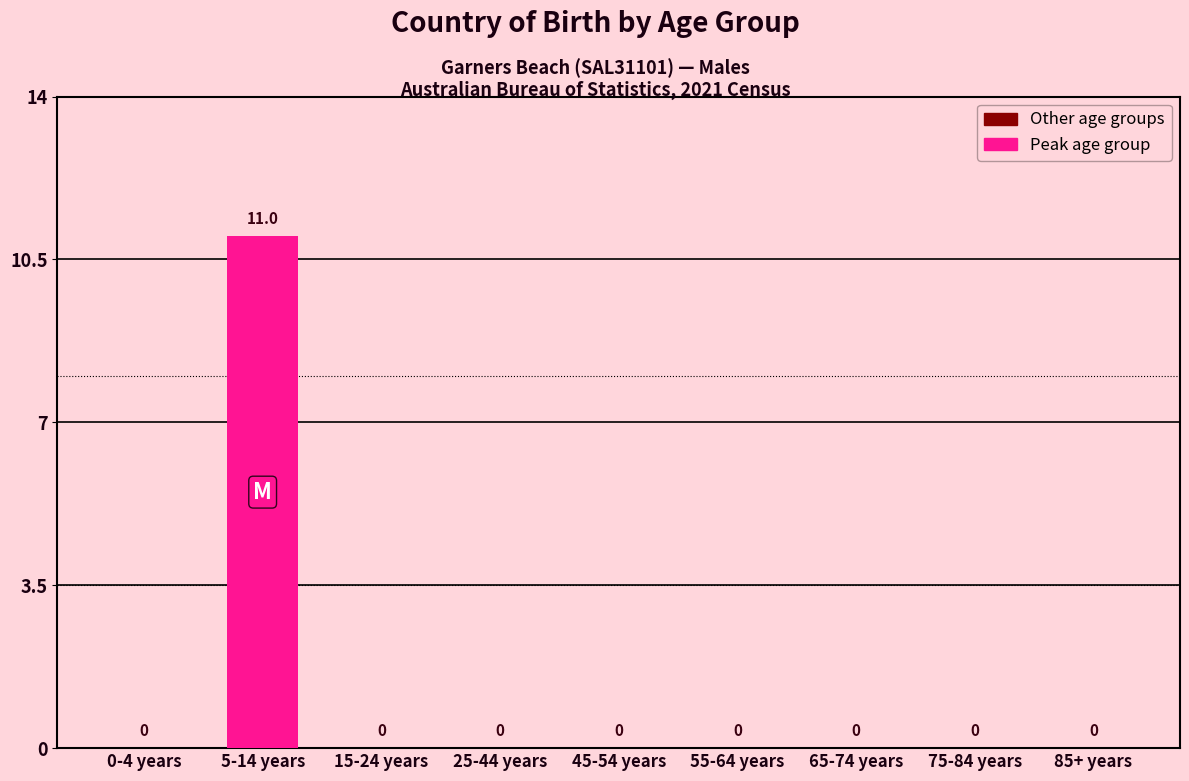

Reading right to left, what are all the values shown in this chart?

85+ years=0	75-84 years=0	65-74 years=0	55-64 years=0	45-54 years=0	25-44 years=0	15-24 years=0	5-14 years=11	0-4 years=0